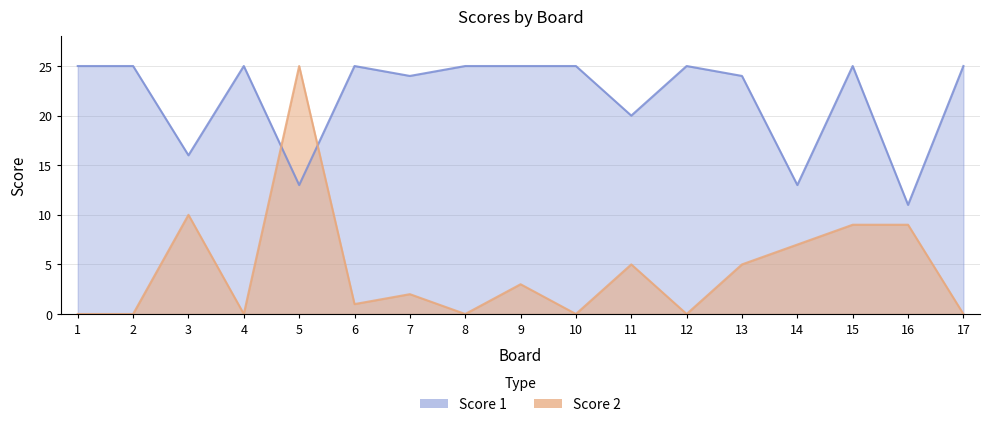

Is the value of Score 1 at 4 greater than the value of Score 2 at 10?

Yes